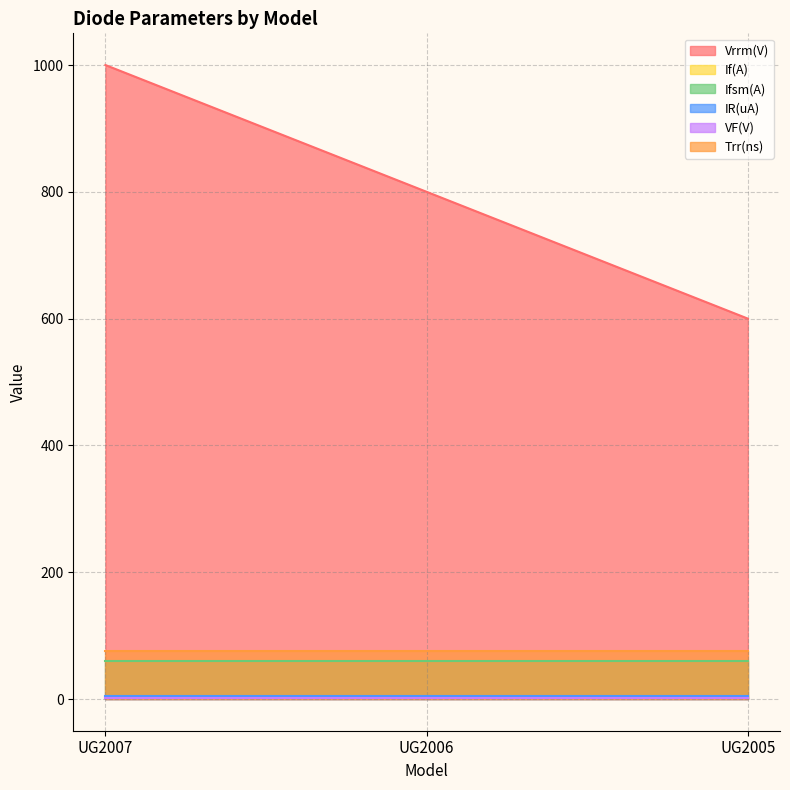

How many series are shown in this chart?

6